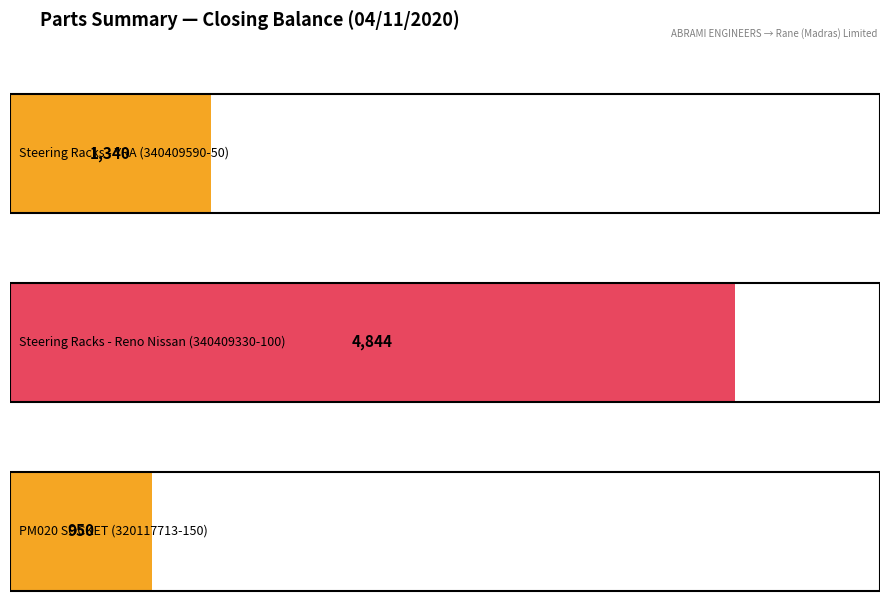

What is the difference between the values at Steering Racks -
Reno Nissan
(340409330-100) and PM020 SOCKET
(320117713-150)?

3894